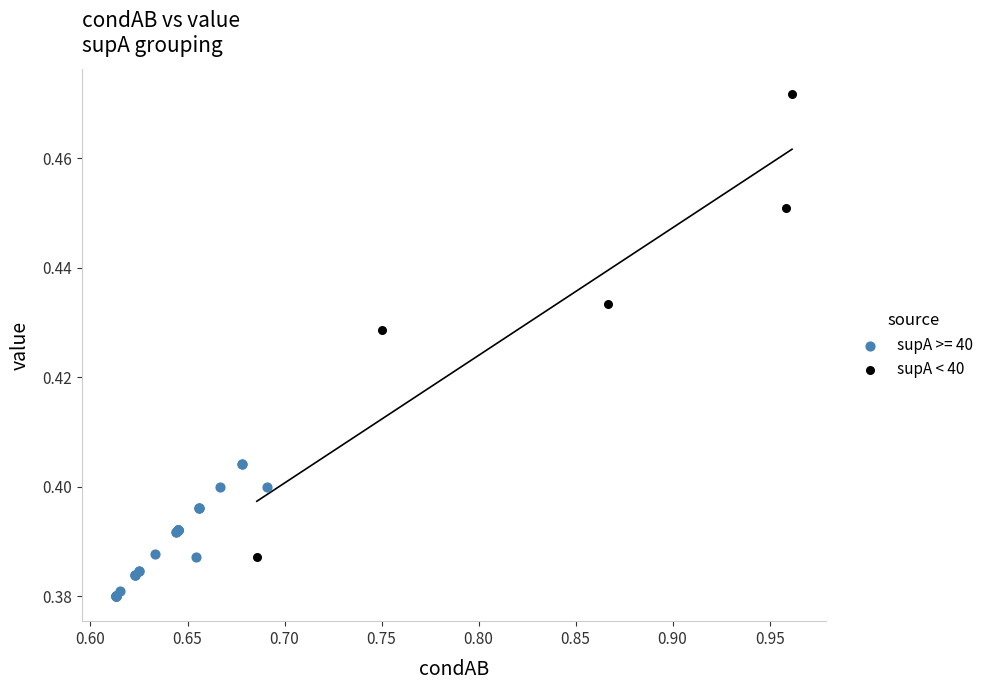

Which series contains the highest Y value?

supA < 40